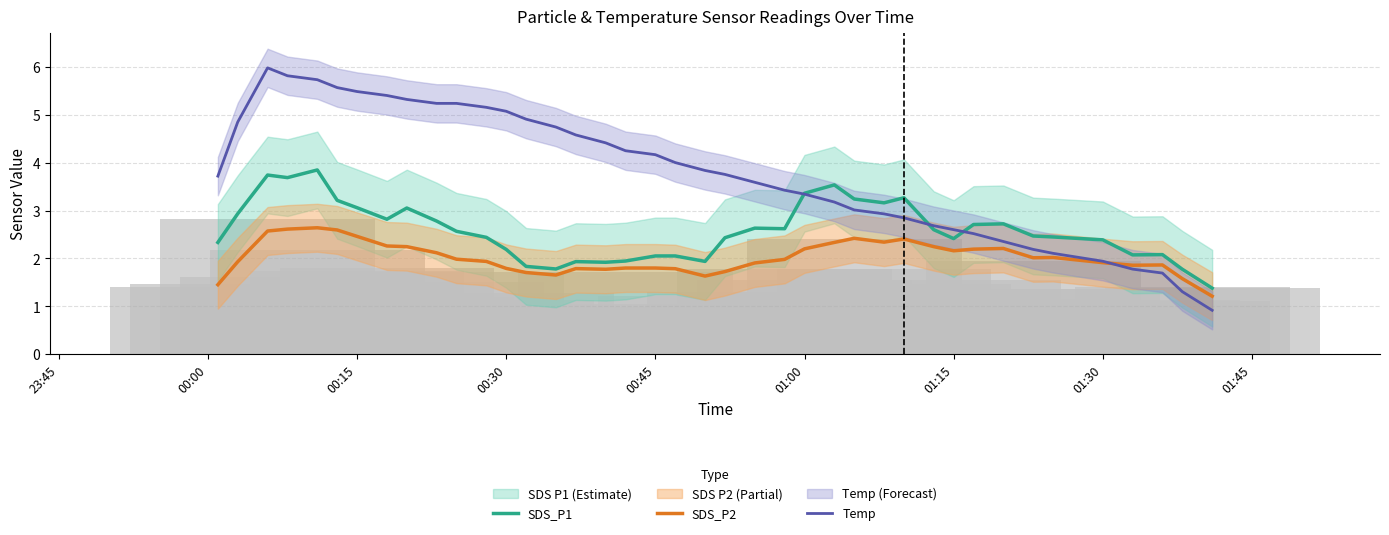

Which series has the largest total across all categories?

Temp